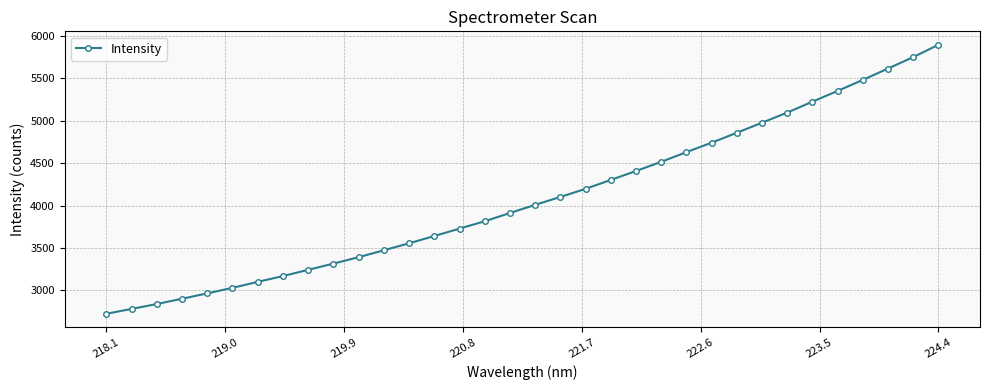

What is the difference between the maximum and minimum values?

3170.2